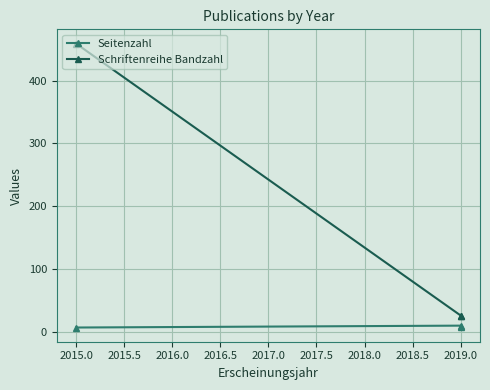

Which series has the largest total across all categories?

Schriftenreihe Bandzahl